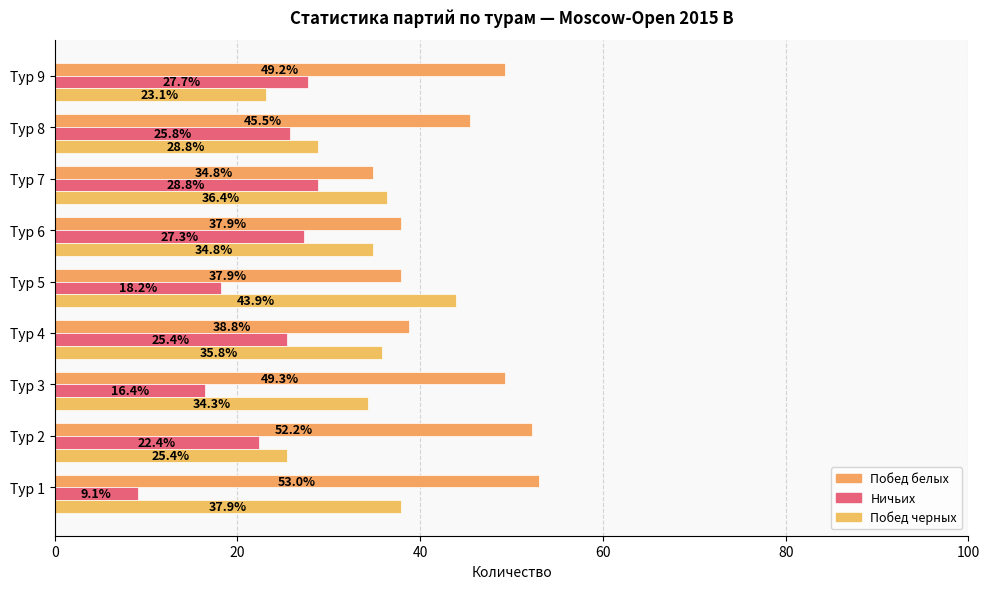

Reading left to right, what are all the values shown in this chart?

Побед белых: 53.0	52.2	49.3	38.8	37.9	37.9	34.8	45.5	49.2
Ничьих: 9.1	22.4	16.4	25.4	18.2	27.3	28.8	25.8	27.7
Побед черных: 37.9	25.4	34.3	35.8	43.9	34.8	36.4	28.8	23.1